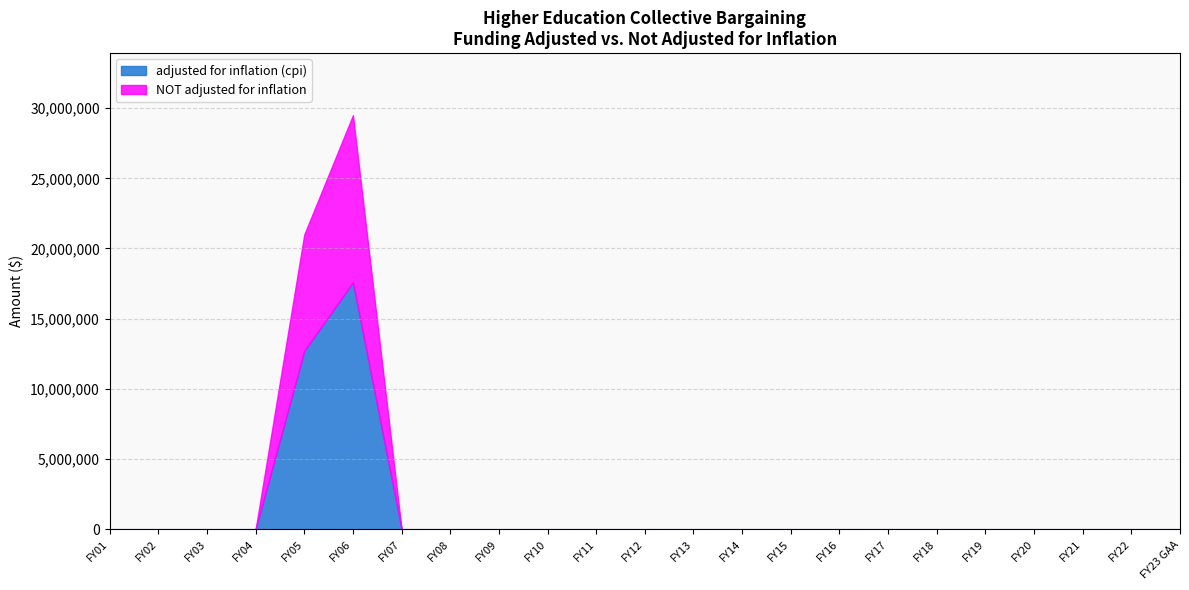

Is it true that NOT adjusted for inflation equals 7110077 at FY01?

False